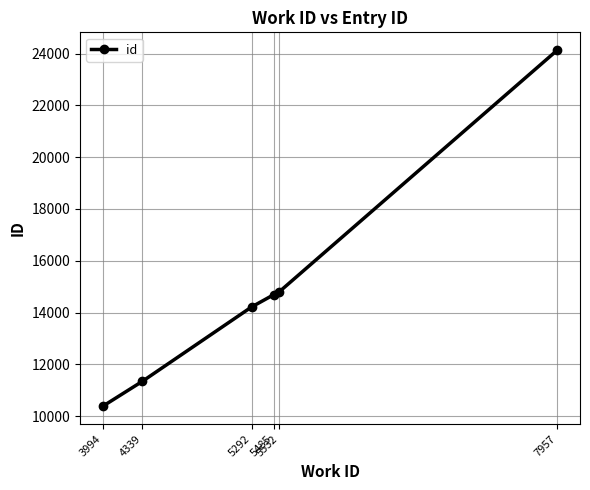

What is the sum of all values?

89569